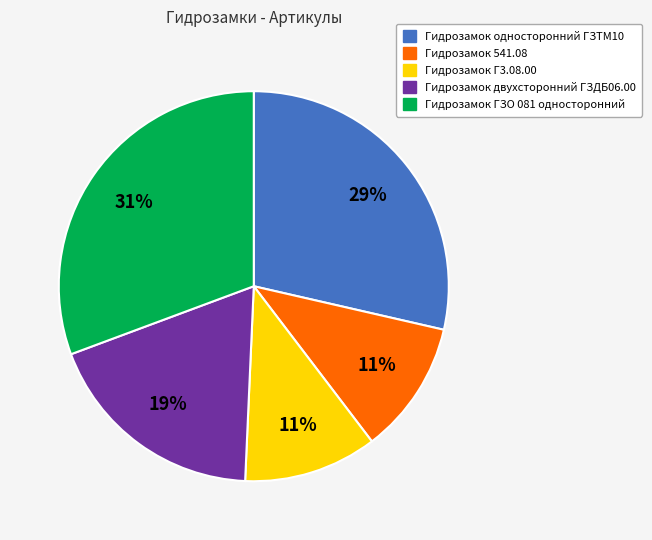

Is the sum of Гидрозамок 541.08 and Гидрозамок односторонний ГЗТМ10 greater than half?

No